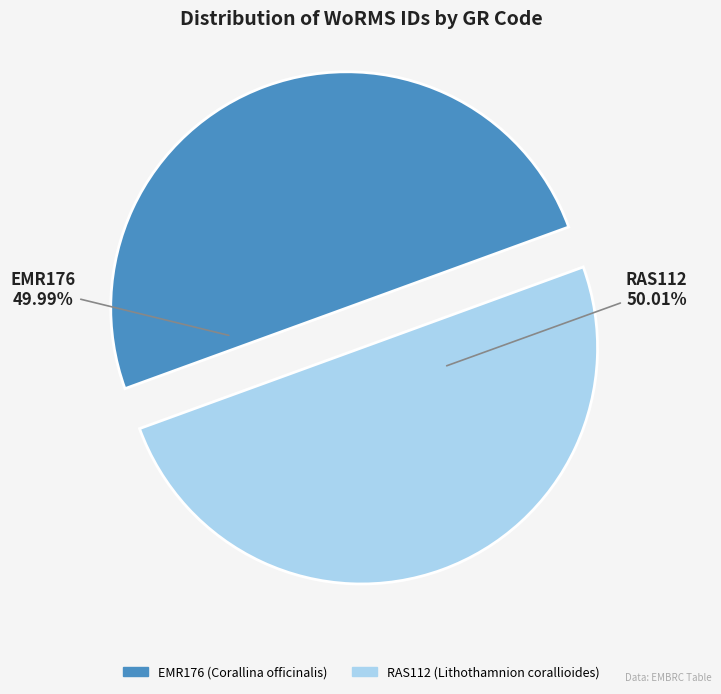

Approximately how many times larger is the value at EMR176 compared to RAS112?

1.0